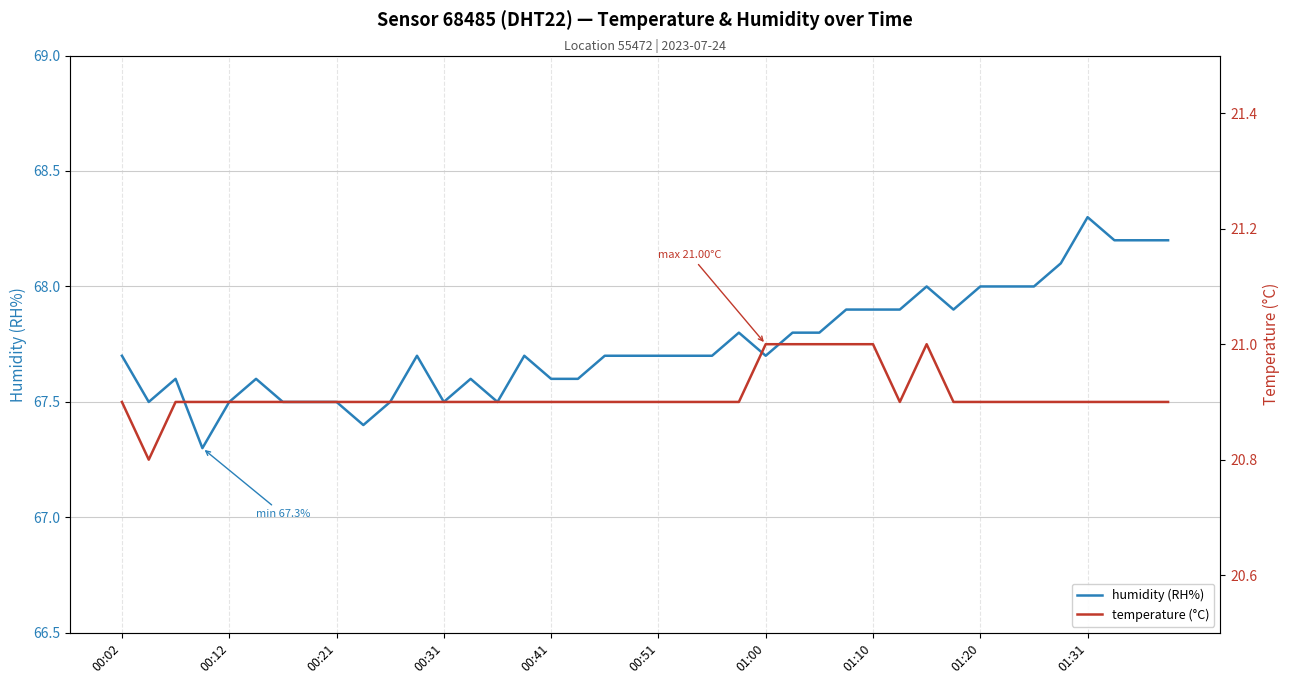

Count the temperature (°C) values in the range 20 to 21.

40